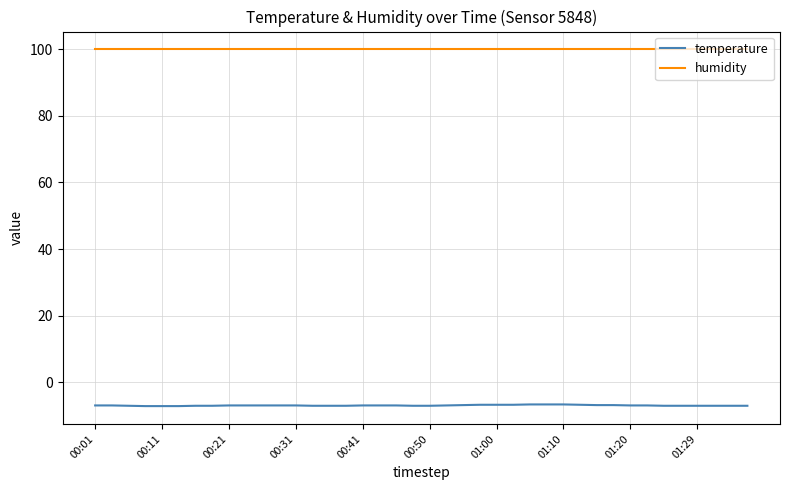

Which series has the largest total across all categories?

humidity